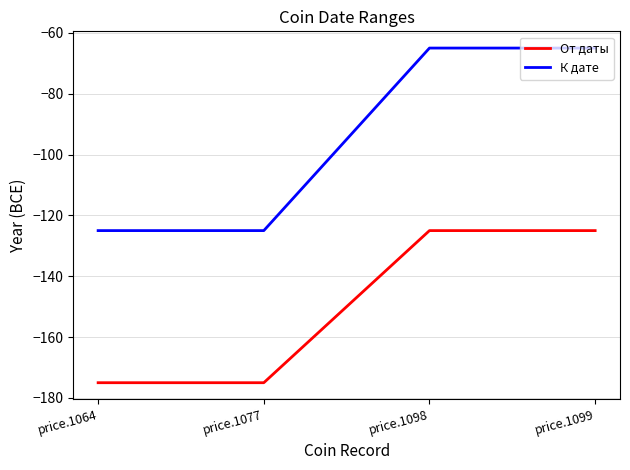

Which series changed the most between price.1077 and price.1099?

К дате